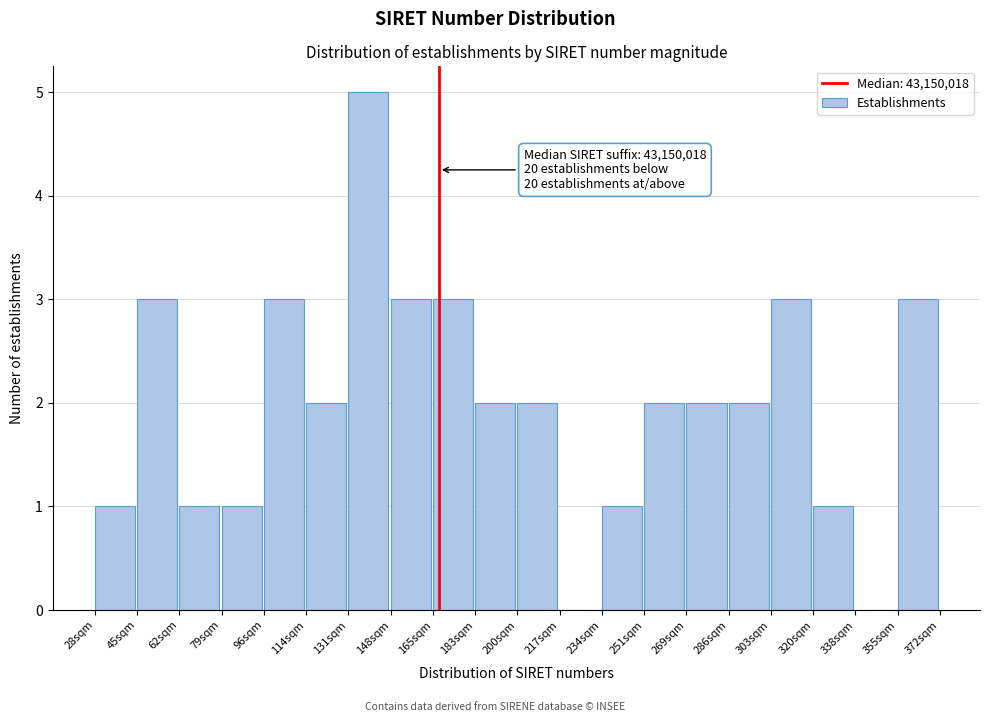

Reading left to right, extract all data points from this chart.

28sqm=1	45sqm=3	62sqm=1	79sqm=1	96sqm=3	114sqm=2	131sqm=5	148sqm=3	165sqm=3	183sqm=2	200sqm=2	217sqm=0	234sqm=1	251sqm=2	269sqm=2	286sqm=2	303sqm=3	320sqm=1	338sqm=0	355sqm=3